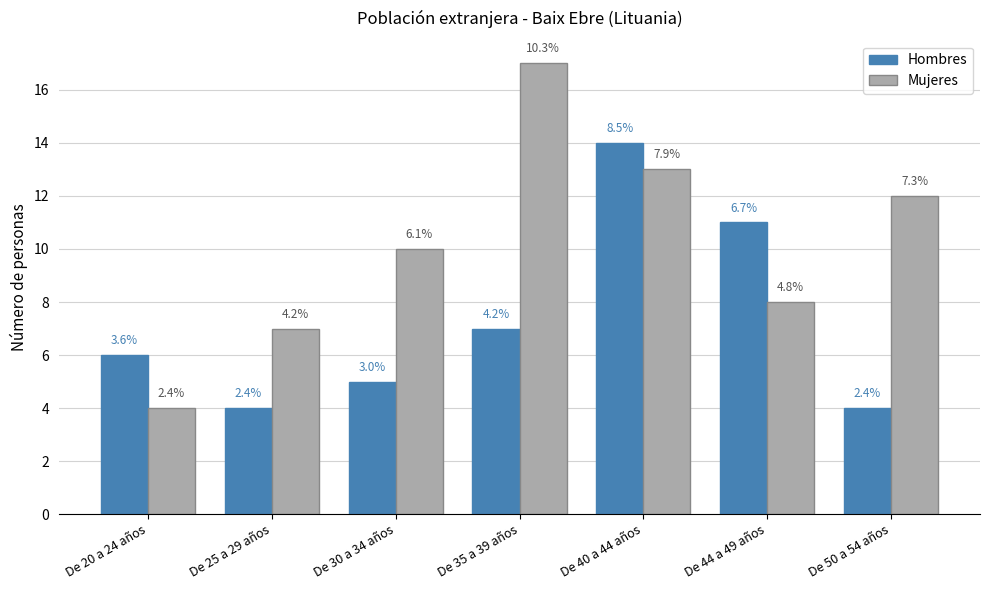

What are all the series names shown in the legend?

Hombres, Mujeres